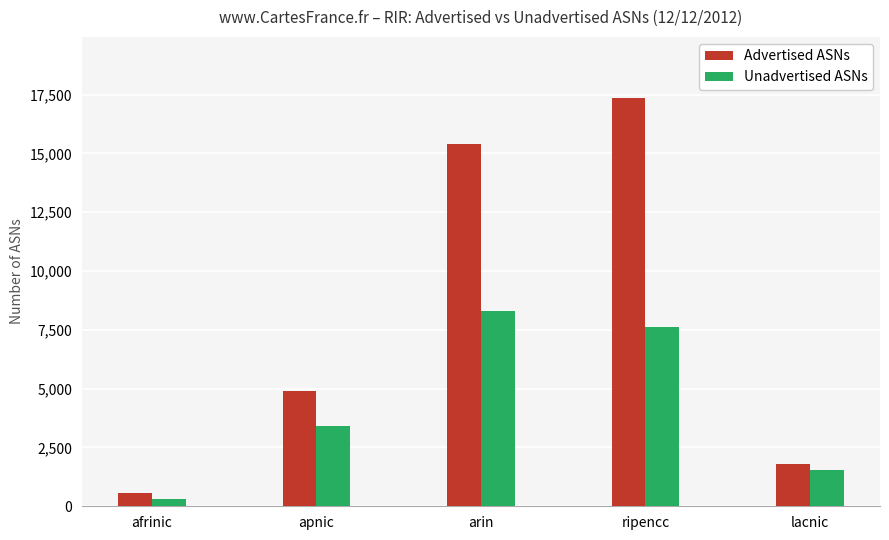

The Advertised ASNs series shows 1793 at lacnic. True or false?

True